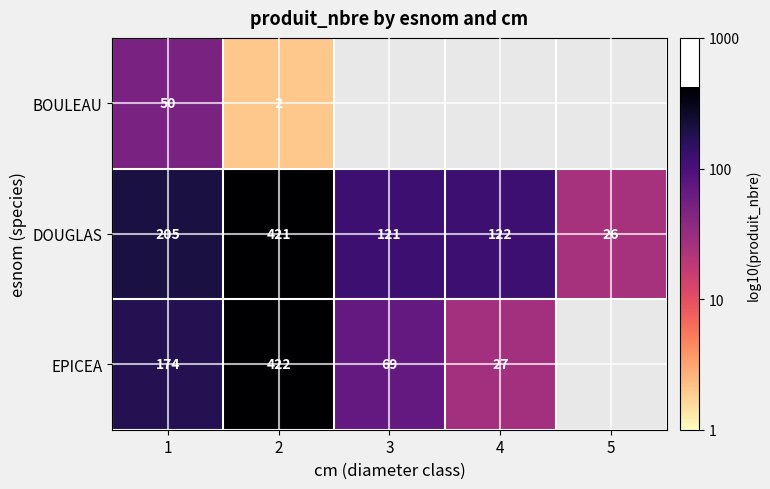

Rank the series at 2 from highest to lowest value.

EPICEA, DOUGLAS, BOULEAU